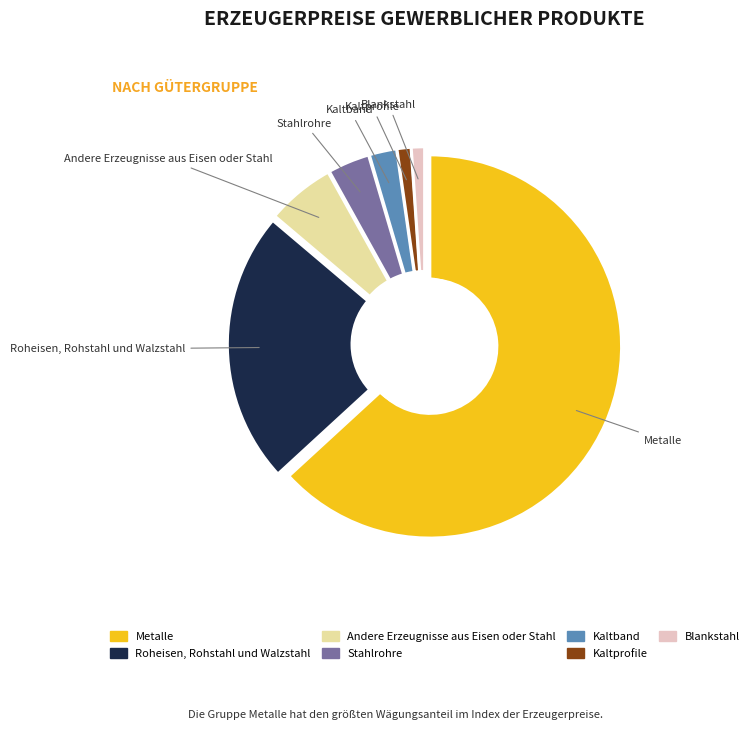

Is it true that Blankstahl is 15% of the pie?

False